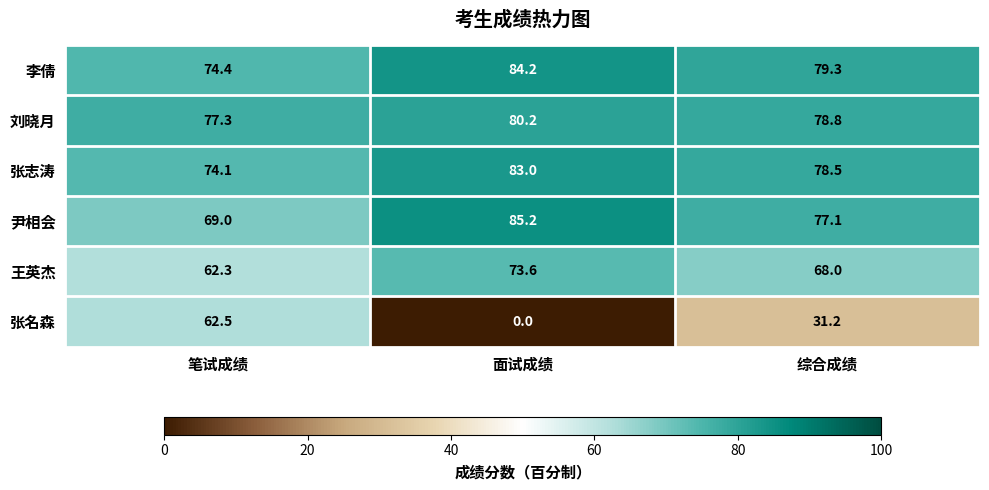

Reading right to left, what are all the values shown in this chart?

李倩: 综合成绩=79.3	面试成绩=84.2	笔试成绩=74.4
刘晓月: 综合成绩=78.8	面试成绩=80.2	笔试成绩=77.3
张志涛: 综合成绩=78.5	面试成绩=83.0	笔试成绩=74.1
尹相会: 综合成绩=77.1	面试成绩=85.2	笔试成绩=69.0
王英杰: 综合成绩=68.0	面试成绩=73.6	笔试成绩=62.3
张名森: 综合成绩=31.2	面试成绩=0.0	笔试成绩=62.5